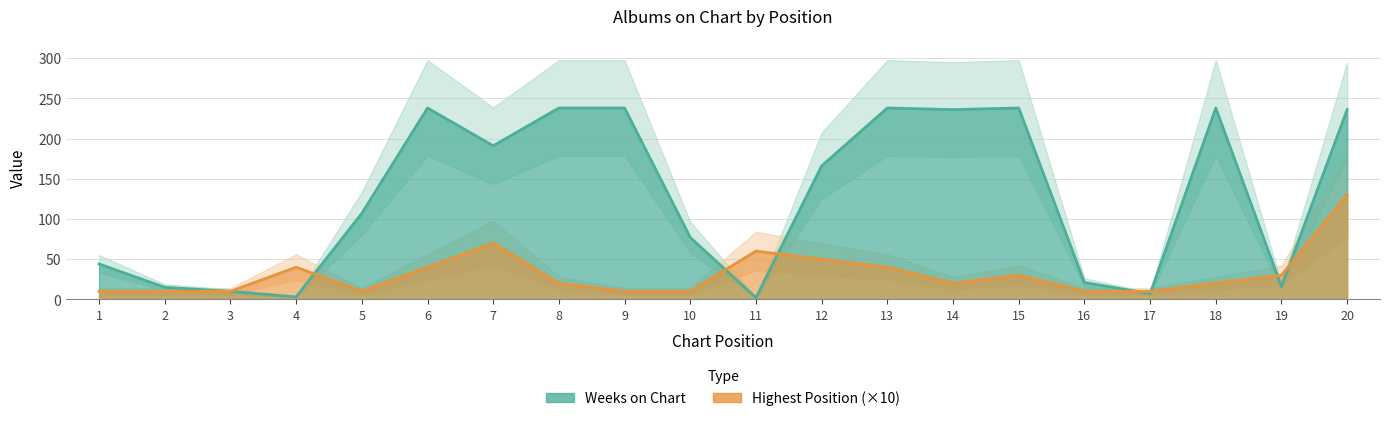

At how many categories does at least one series exceed 67?

12